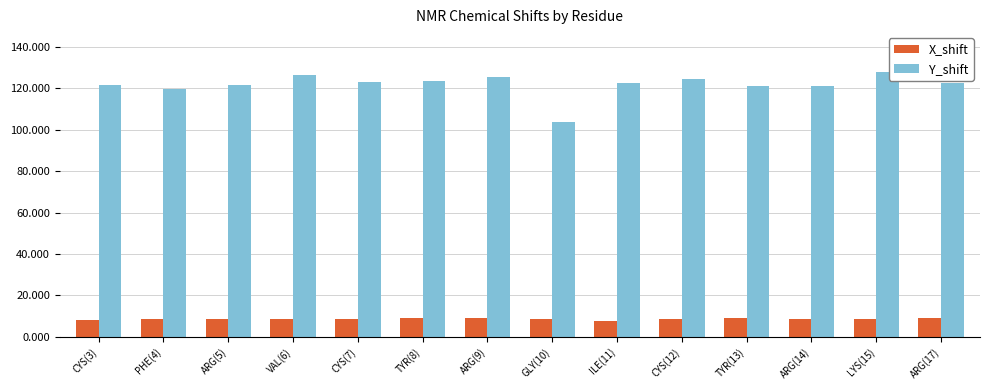

The value of Y_shift at ARG(17) is 52.9. True or false?

False